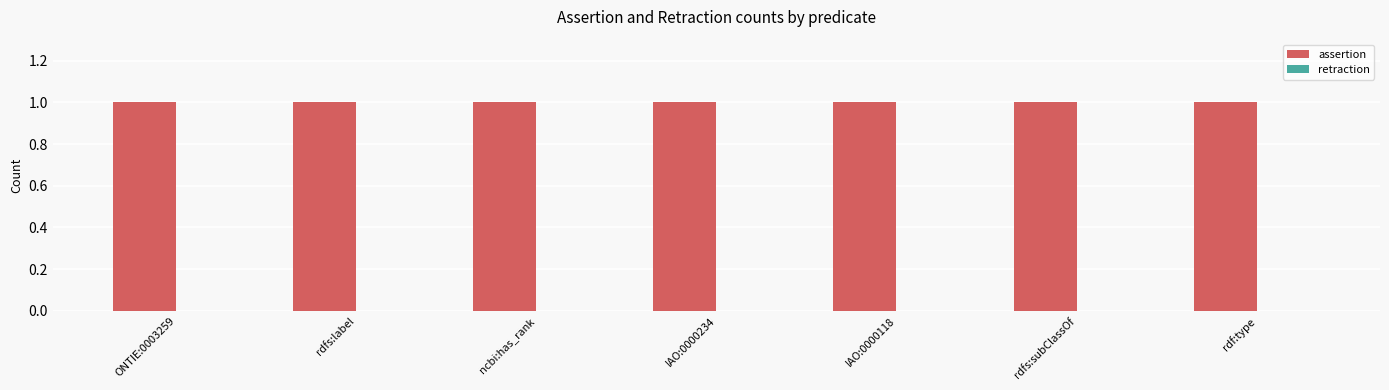

How many bars are there in total?

14